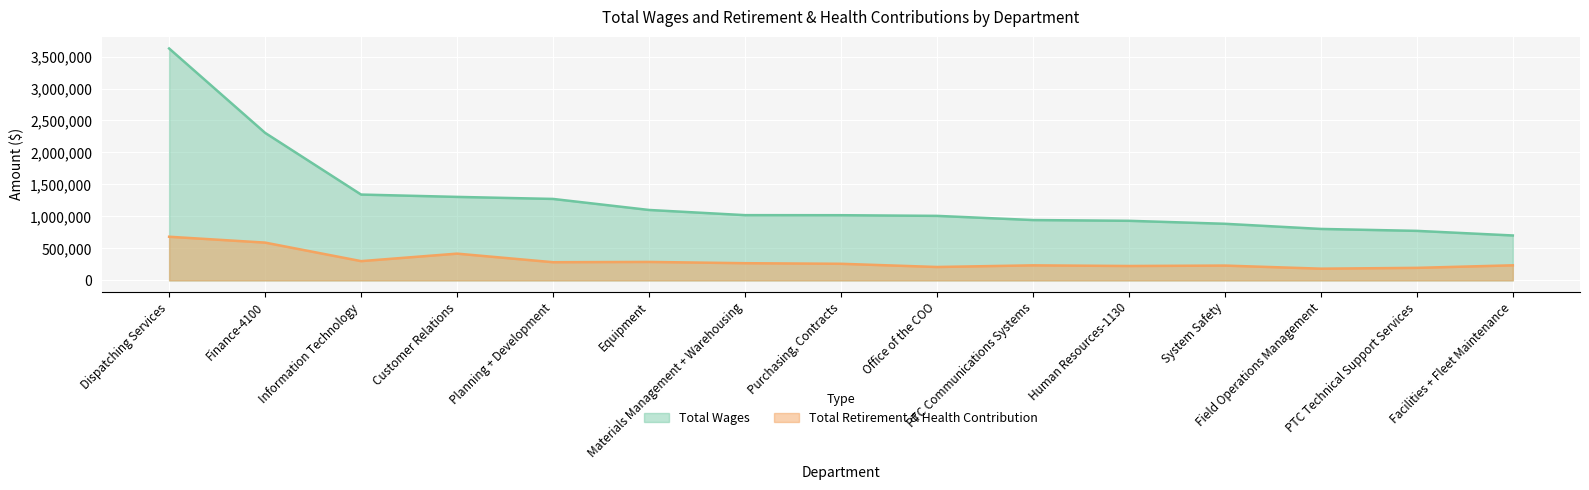

The value of Total Retirement & Health Contribution at Materials Management + Warehousing is 268619. True or false?

True